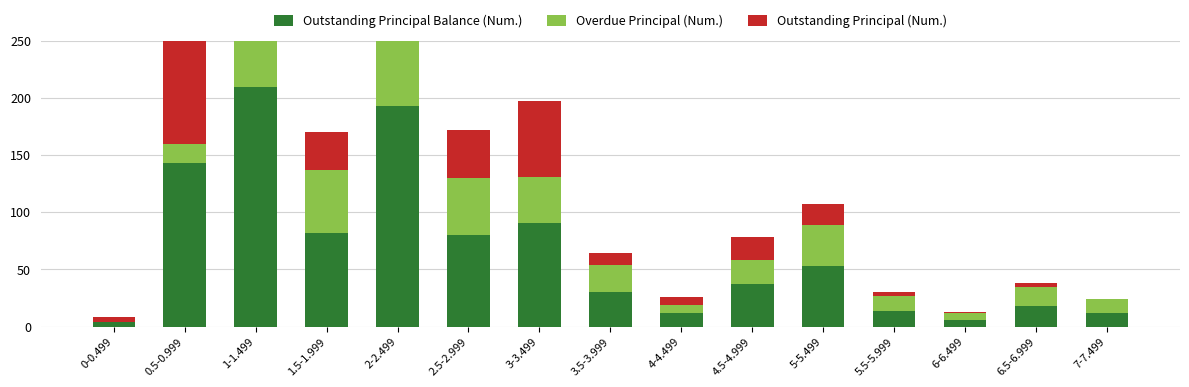

What is the difference between the second highest and minimum values in the Overdue Principal (Num.) series?

61